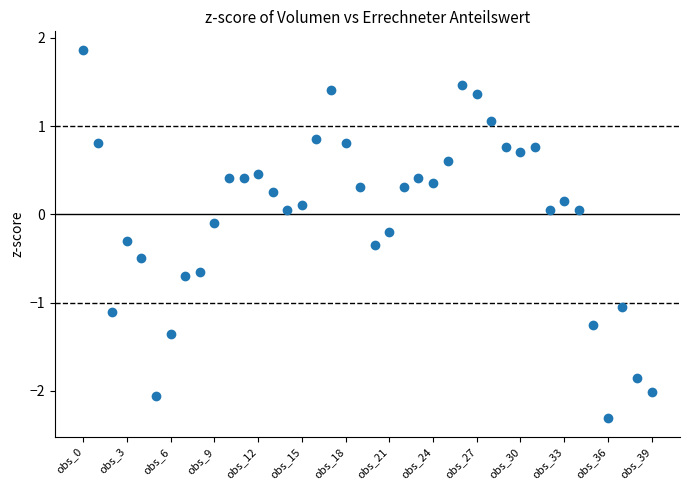

What is the range of Y values (max minus min)?

4.2